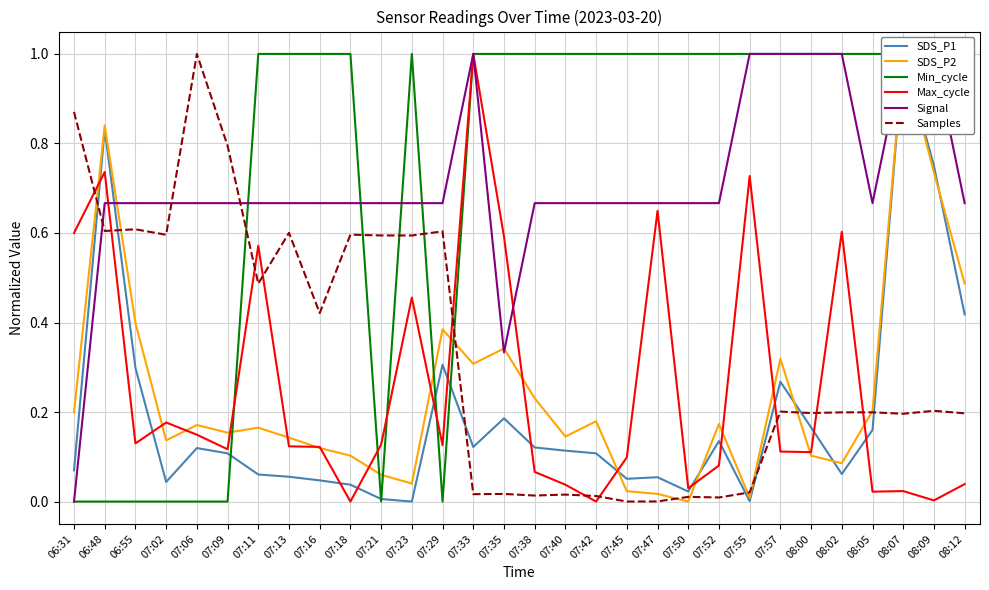

What is the label of the 22nd point from the right?

07:16